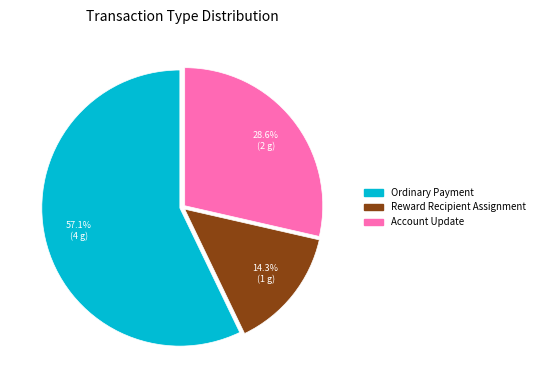

What is the ratio of the value at Ordinary Payment to the value at Account Update?

2.0